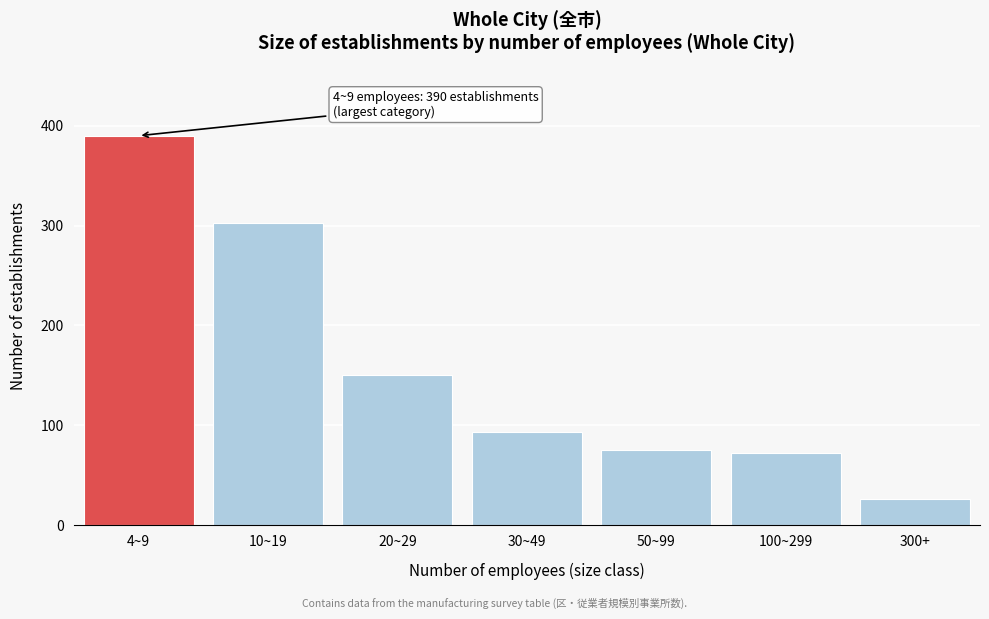

Reading left to right, extract all data points from this chart.

390	303	150	93	75	72	26